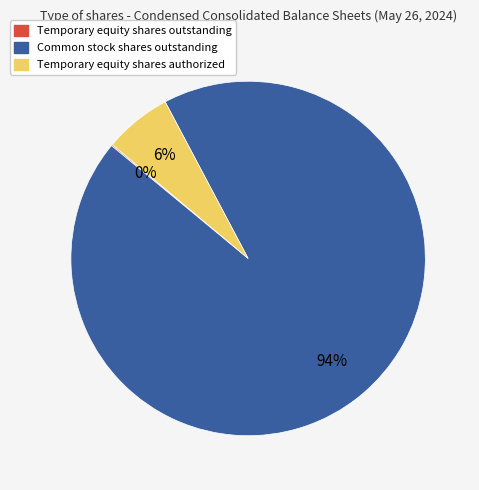

To the nearest percent, what is the average slice percentage?

33%